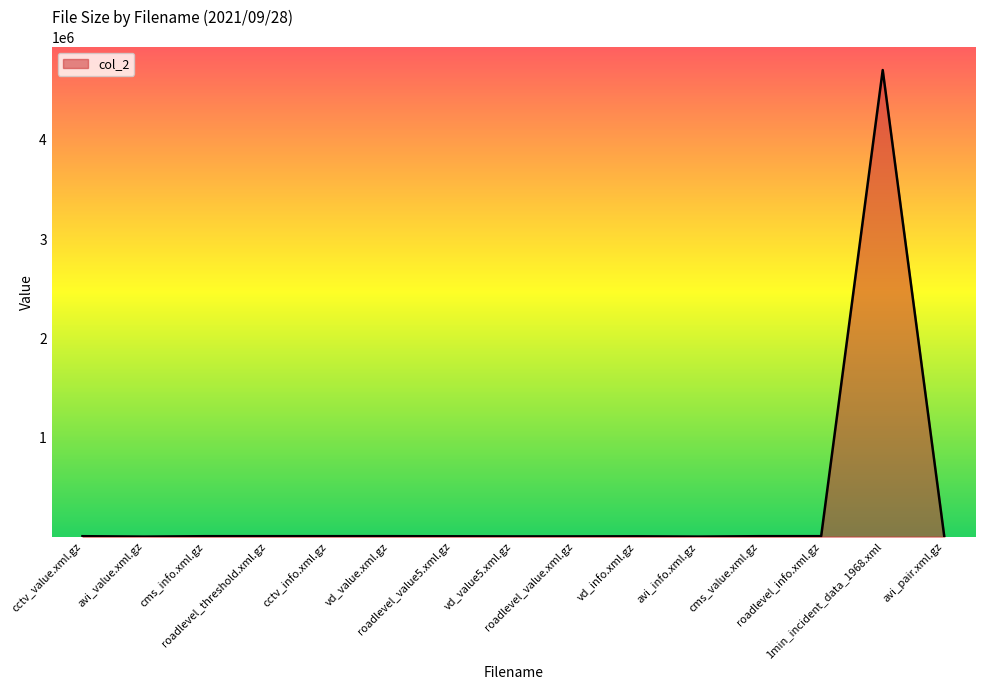

What is the greatest value displayed?

4703659